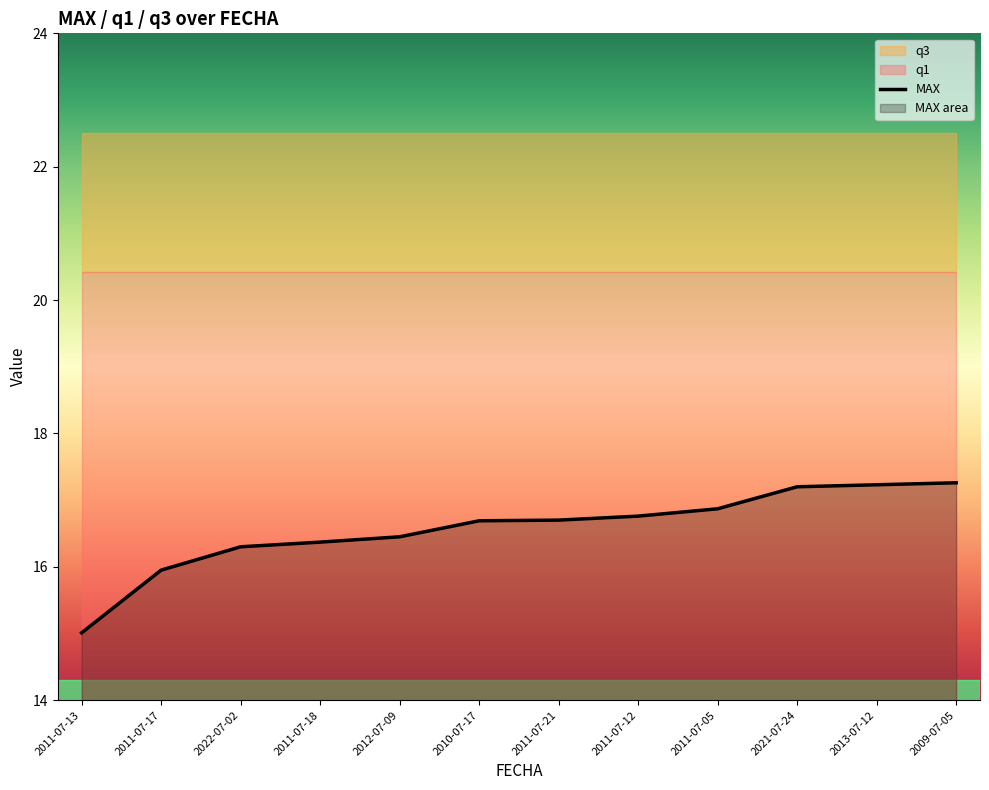

What is the sum of the values at 2011-07-21 and 2012-07-09?

33.1